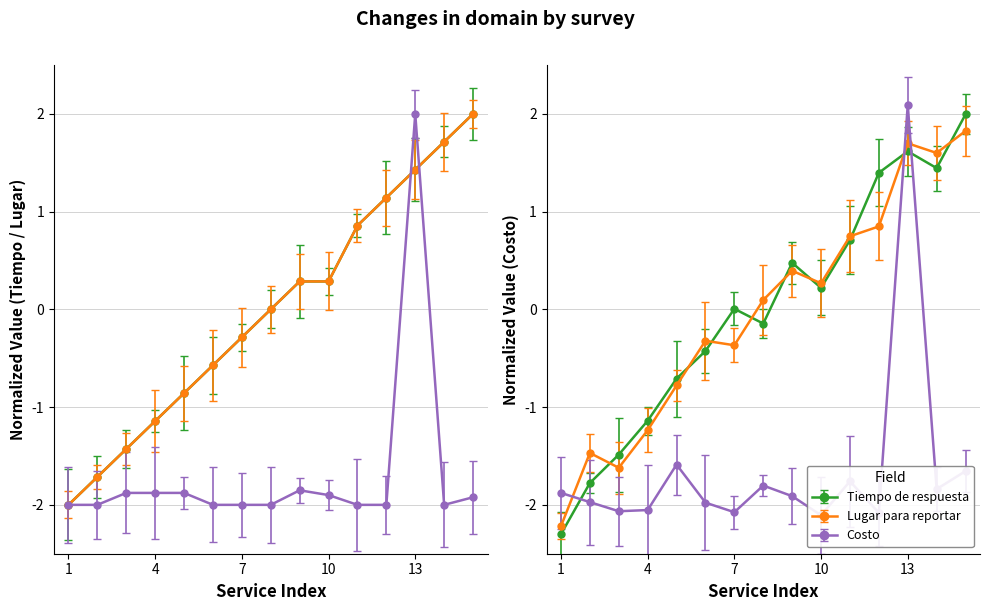

What are all the series names shown in the legend?

Tiempo de respuesta, Lugar para reportar, Costo